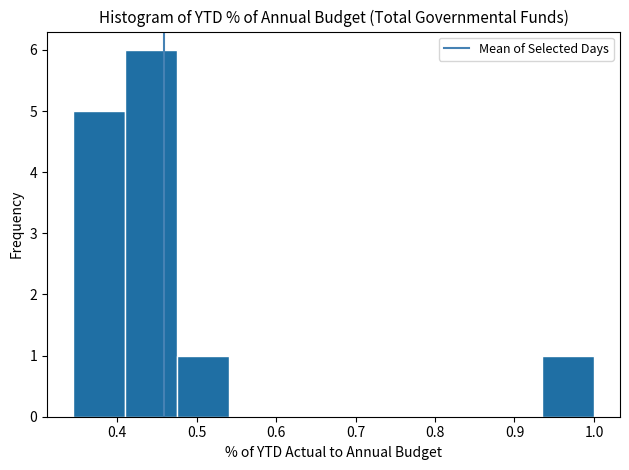

Over which range of the x-axis is the bar tallest?

0.41 to 0.48